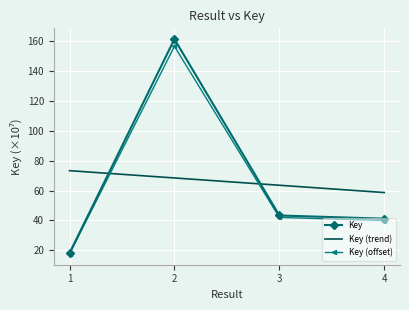

What is the approximate value of Key (offset) at 4?

39.9